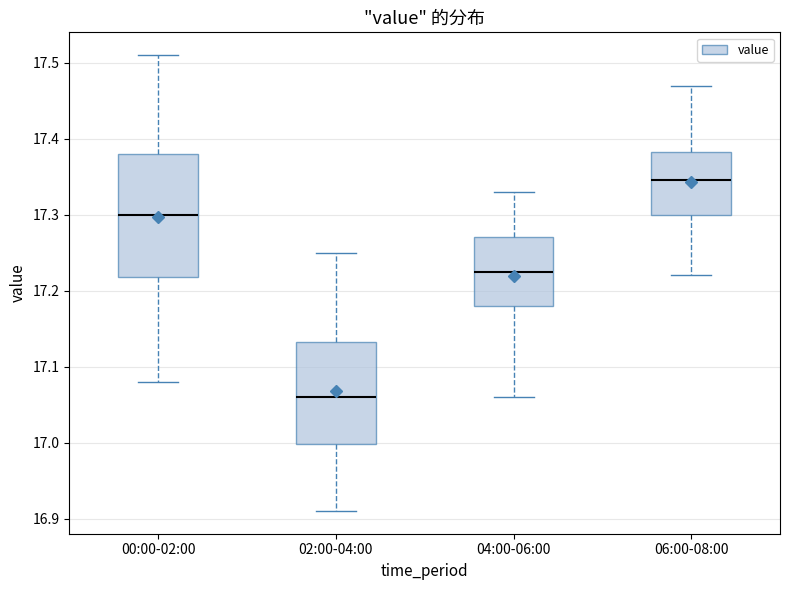

Reading left to right, transcribe this box plot: for each box, give where its median line is, the range the box spans, and where its two whiskers end, as read against the y-axis. The values are not printed on the chart, so give them approximately, as read against the axis.

00:00-02:00: median 17.30, box 17.22 to 17.38, whiskers 17.08 to 17.51
02:00-04:00: median 17.06, box 17.00 to 17.13, whiskers 16.91 to 17.25
04:00-06:00: median 17.23, box 17.18 to 17.27, whiskers 17.06 to 17.33
06:00-08:00: median 17.35, box 17.30 to 17.38, whiskers 17.22 to 17.47